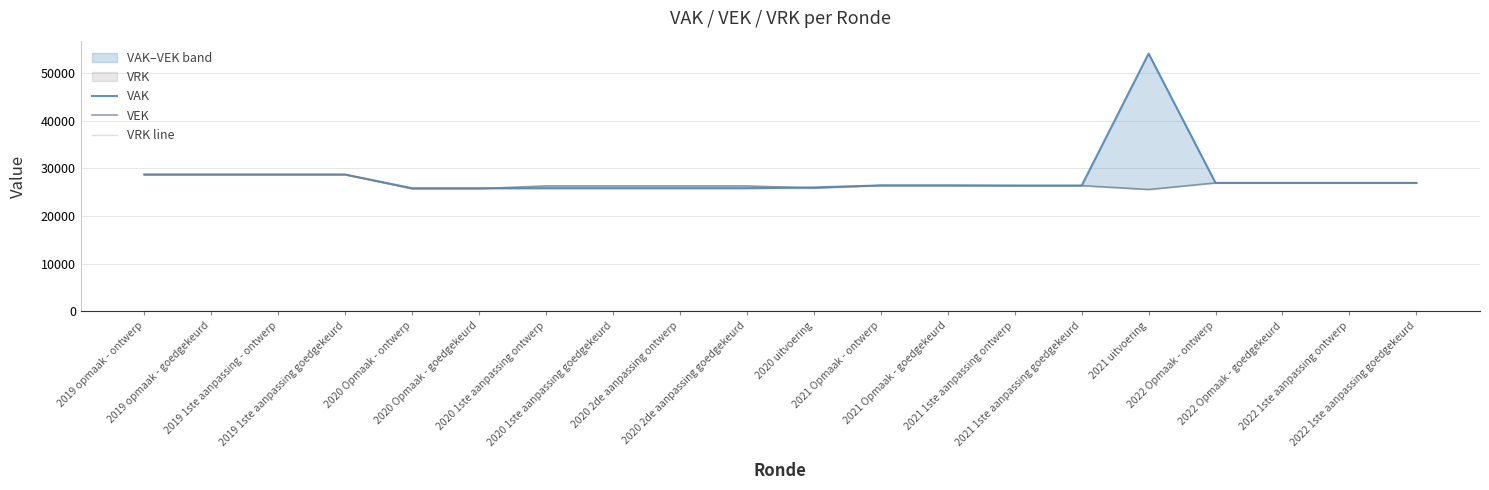

True or false: VAK and VEK cross at least once.

True